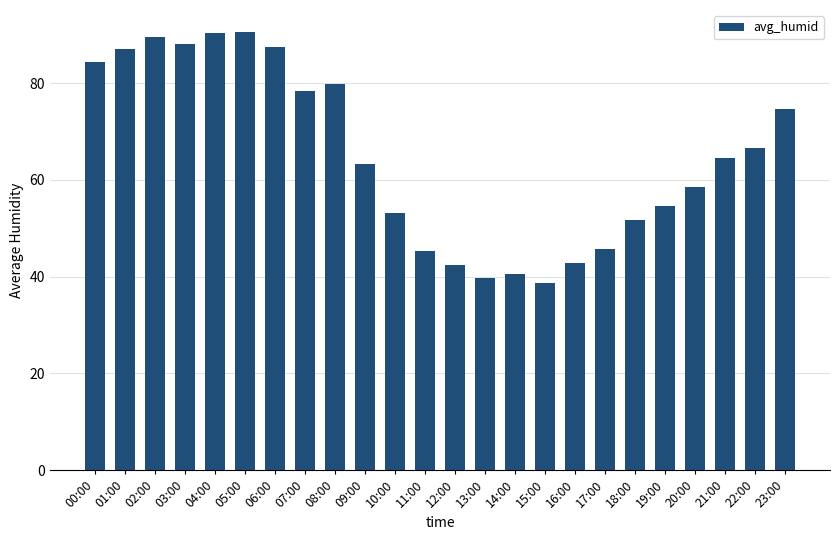

Count the number of categories in the chart.

24